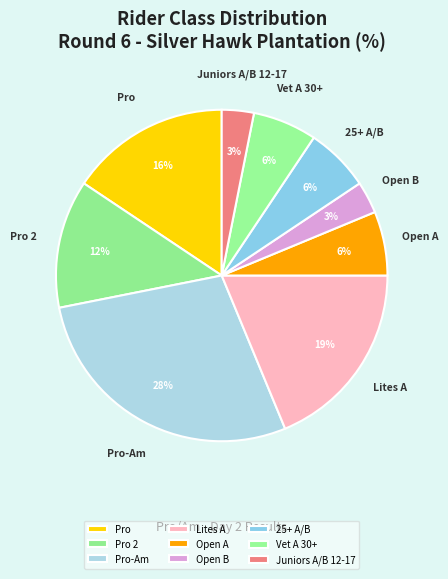

How many segments does this pie chart have?

9